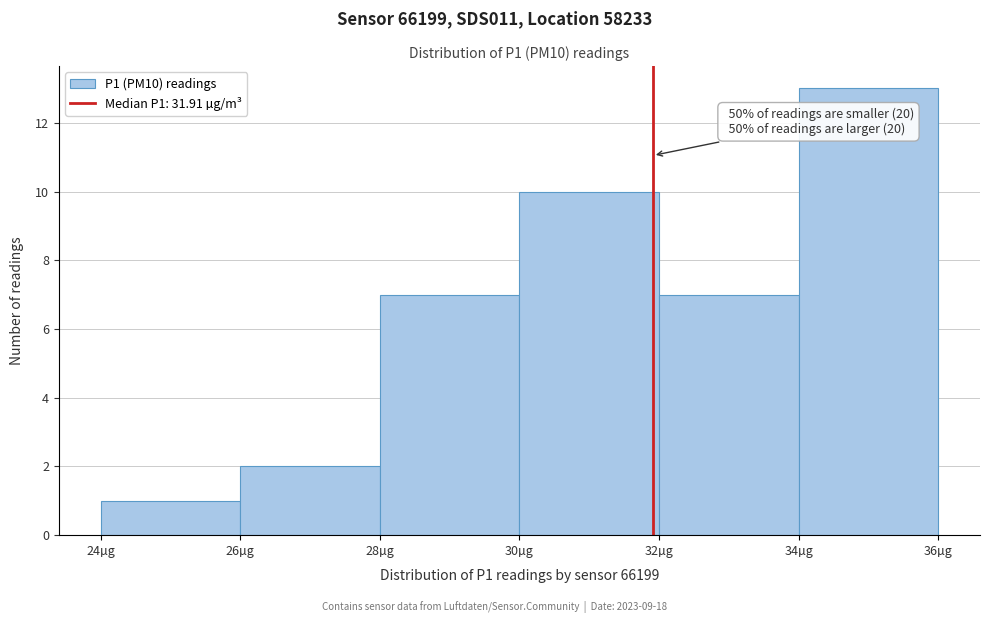

Over which range of the x-axis is the bar tallest?

34 to 36